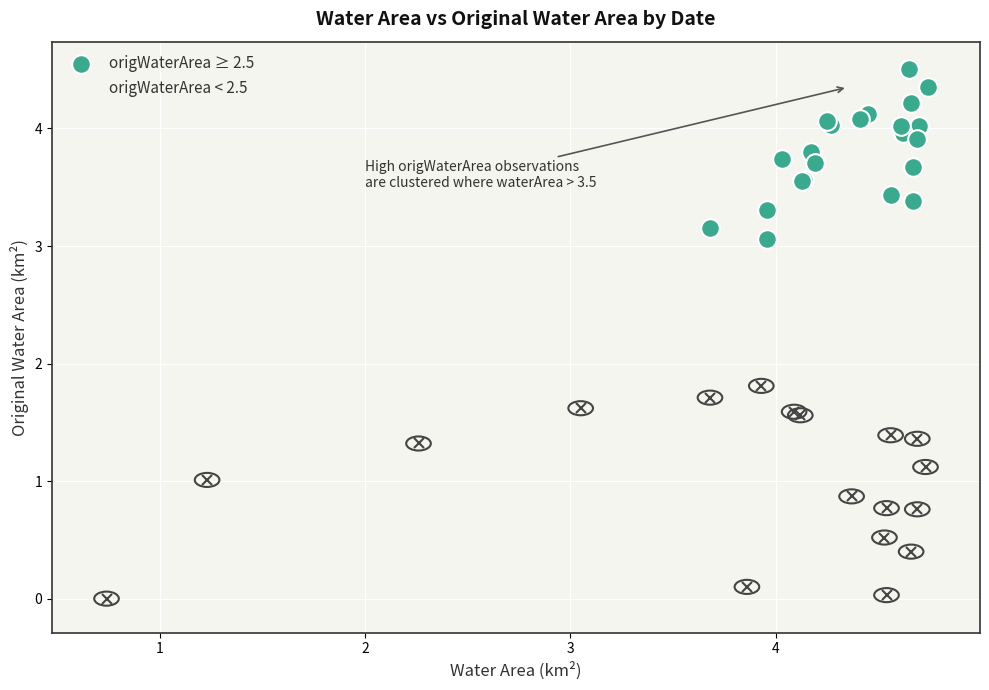

What Y value in the scatter plot is closest to 3?

3.1